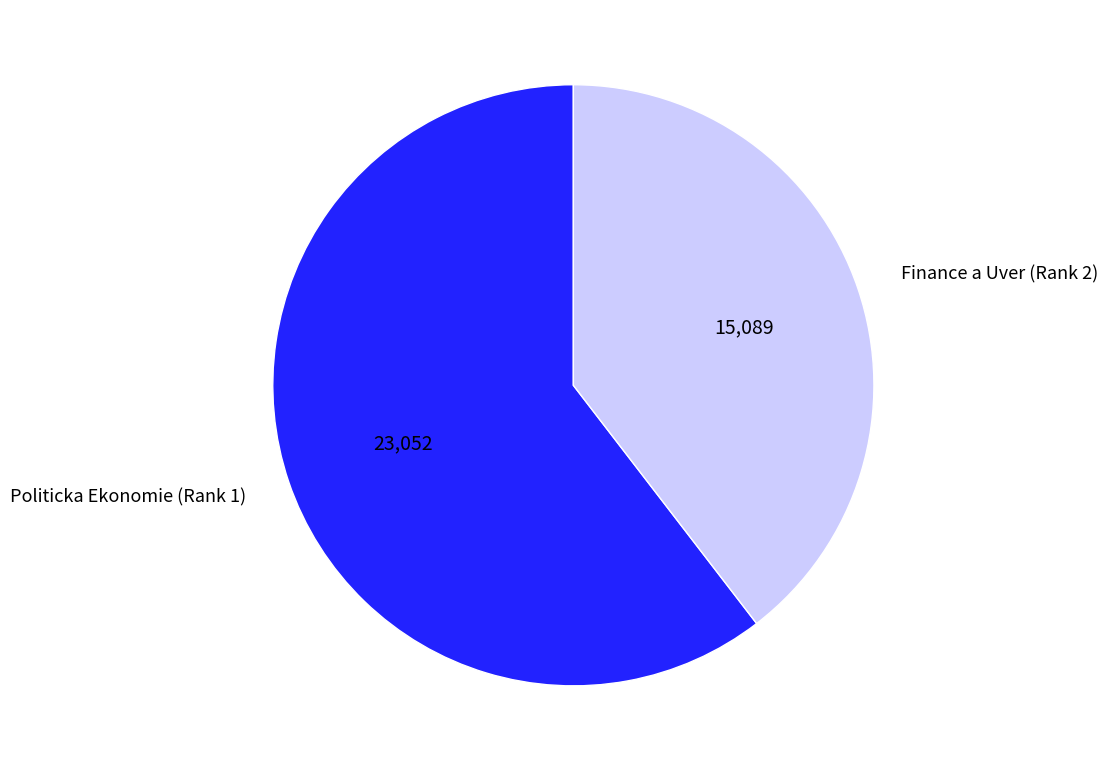

Between Finance a Uver (Rank 2) and Politicka Ekonomie (Rank 1), which is larger?

Politicka Ekonomie (Rank 1)